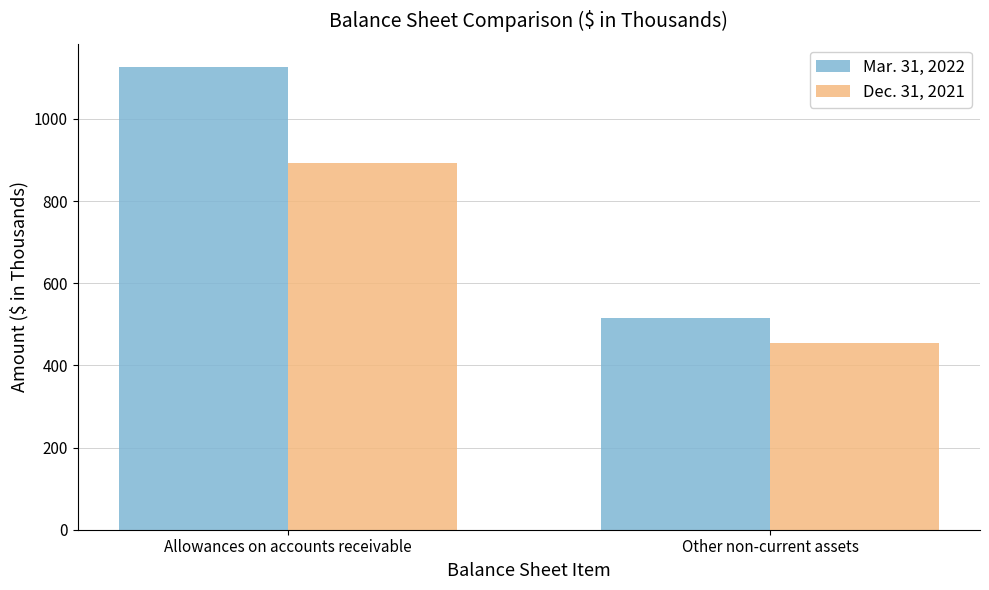

Which series has the largest total across all categories?

Mar. 31, 2022